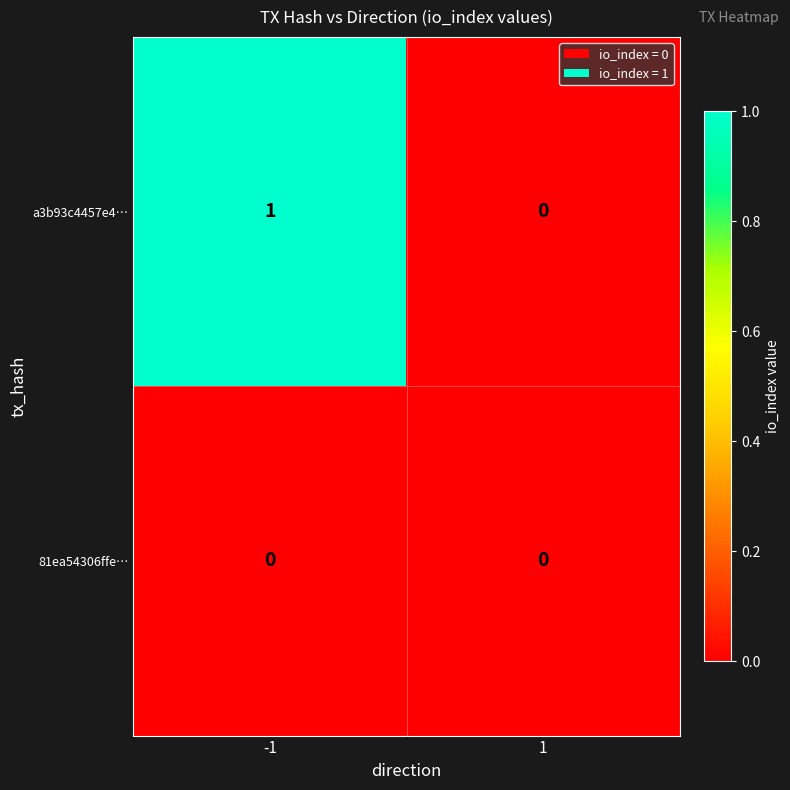

Rank the series at -1 from highest to lowest value.

a3b93c4457e4…, 81ea54306ffe…